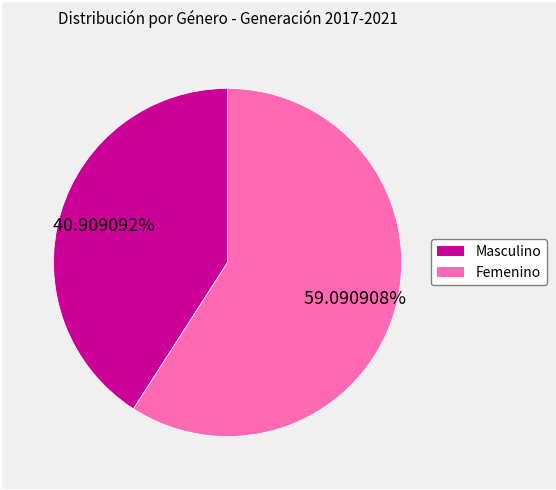

To the nearest percent, what is the average slice percentage?

50%